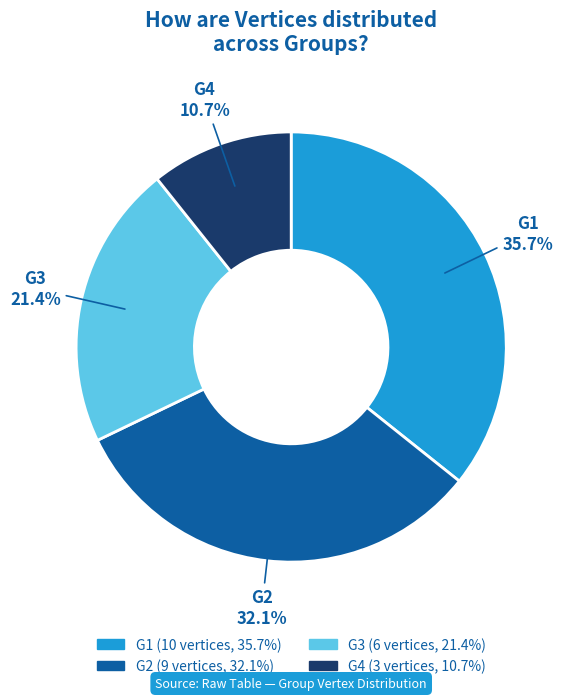

To the nearest percent, what percentage of the pie is G4?

11%